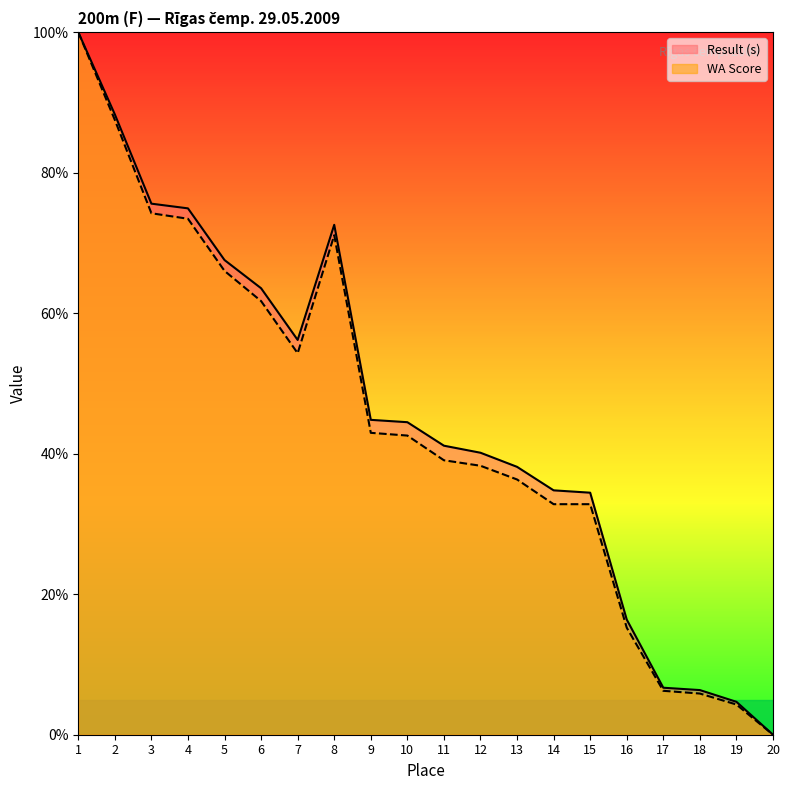

At 9, list the series in order from largest to smallest.

Result (s), WA Score